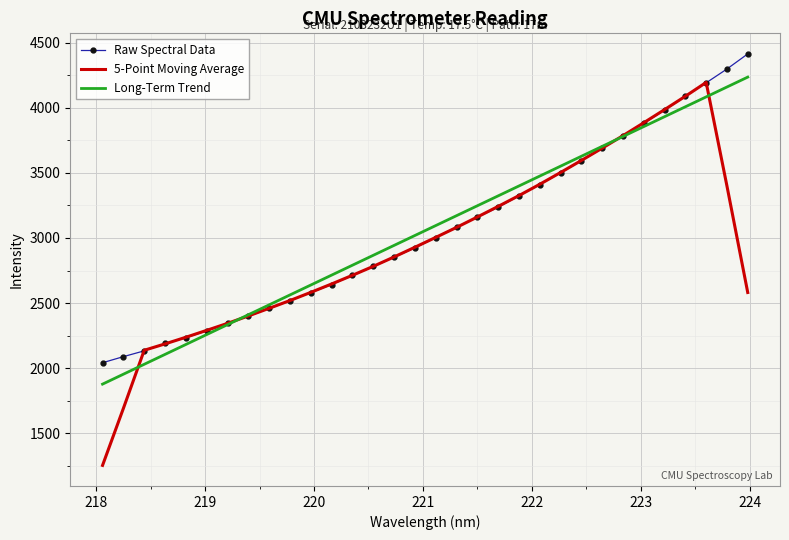

What is the minimum value for 5-Point Moving Average?

1252.5